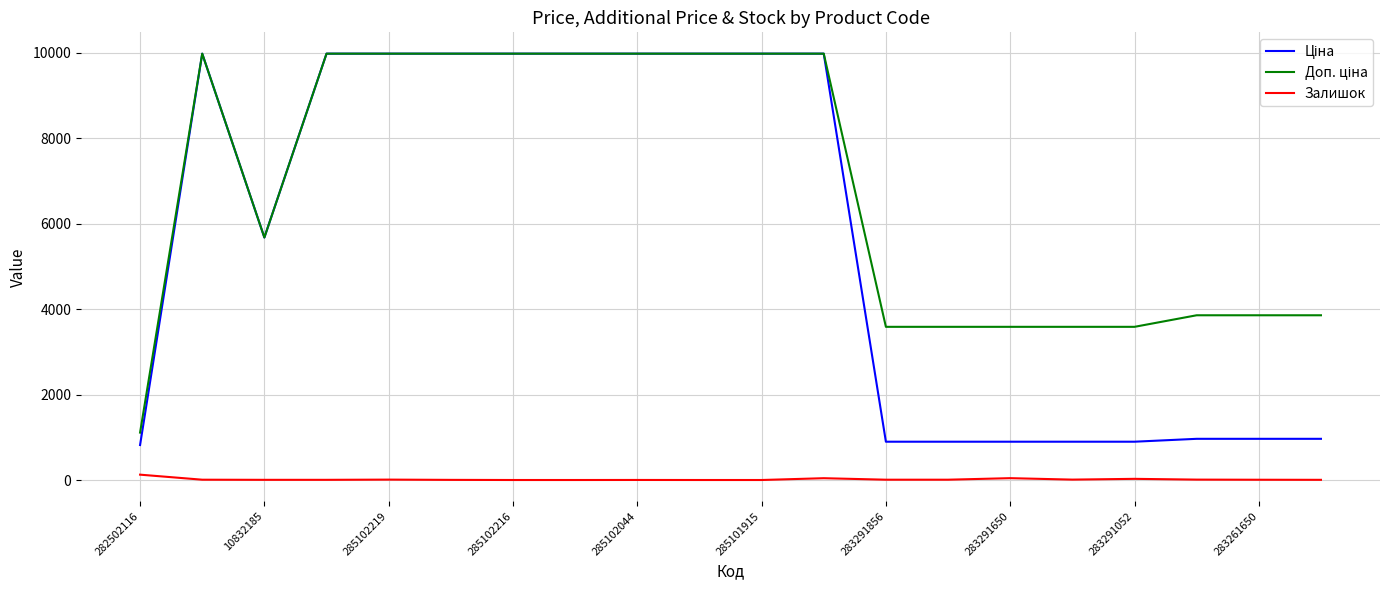

What is the minimum value for Доп. ціна?

1109.2